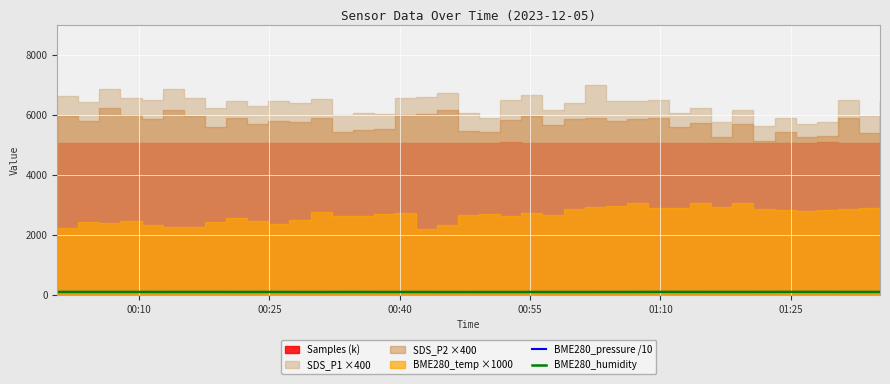

What is the highest value of the BME280_humidity series?

96.4